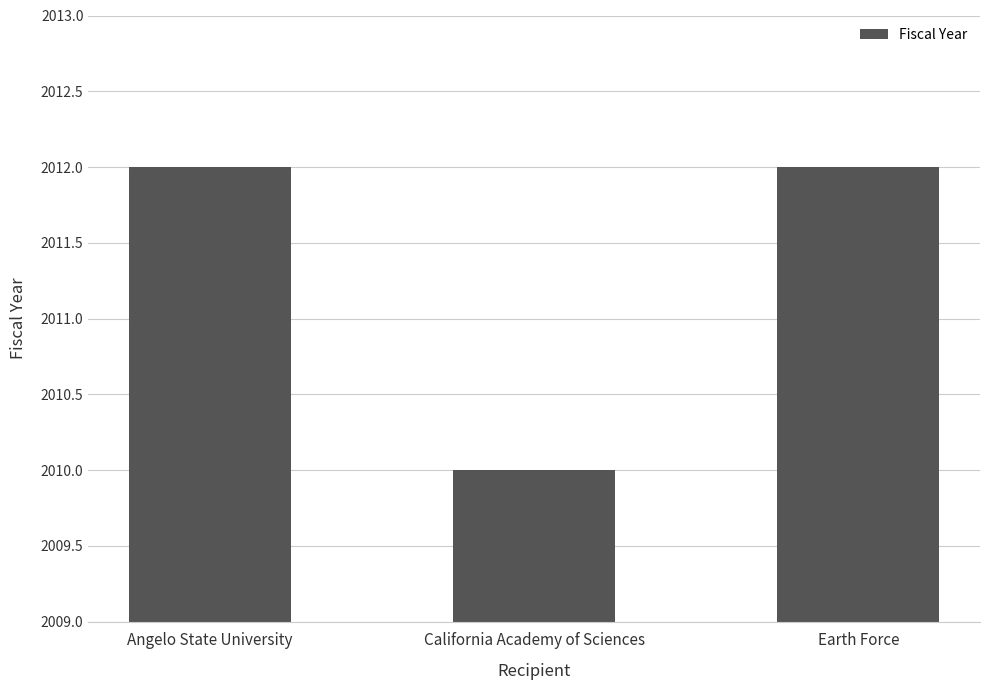

What is the approximate value at Angelo State University?

2012